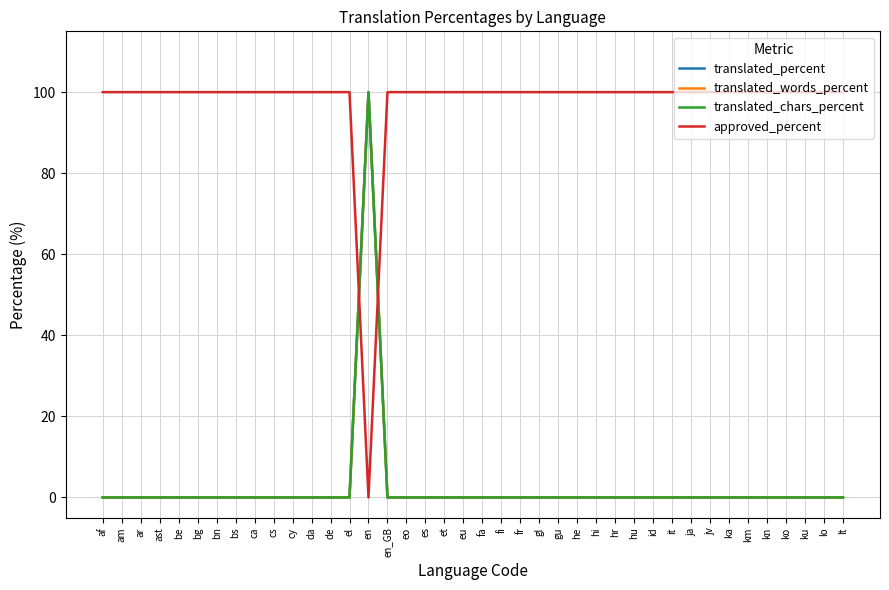

What is the difference between the maximum and minimum values in the translated_percent series?

100